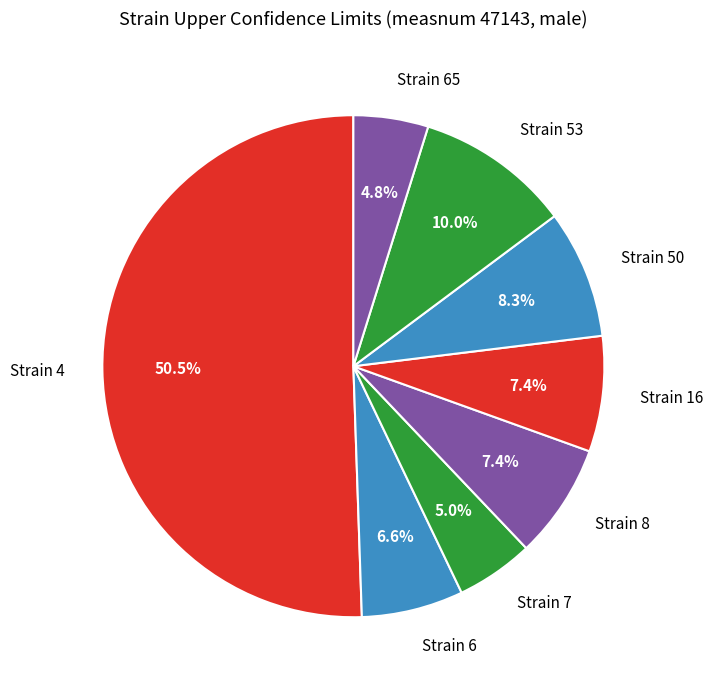

What is the ratio of the value at Strain 8 to the value at Strain 16?

1.0